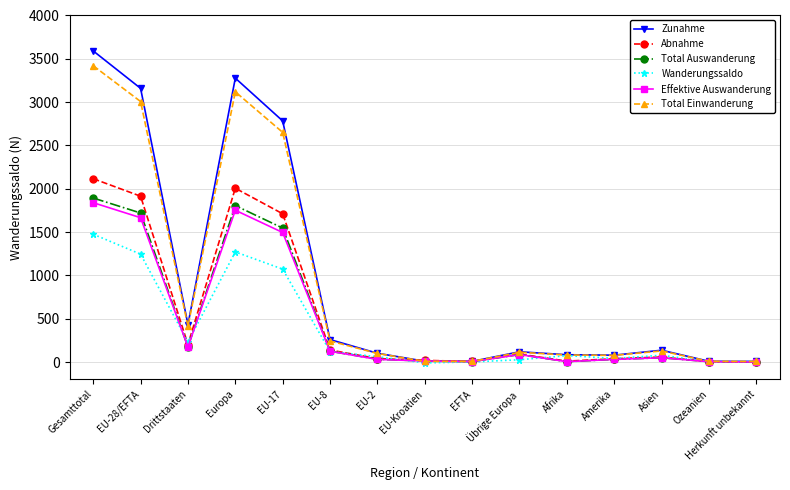

At which label does Total Auswanderung reach its peak?

Gesamttotal